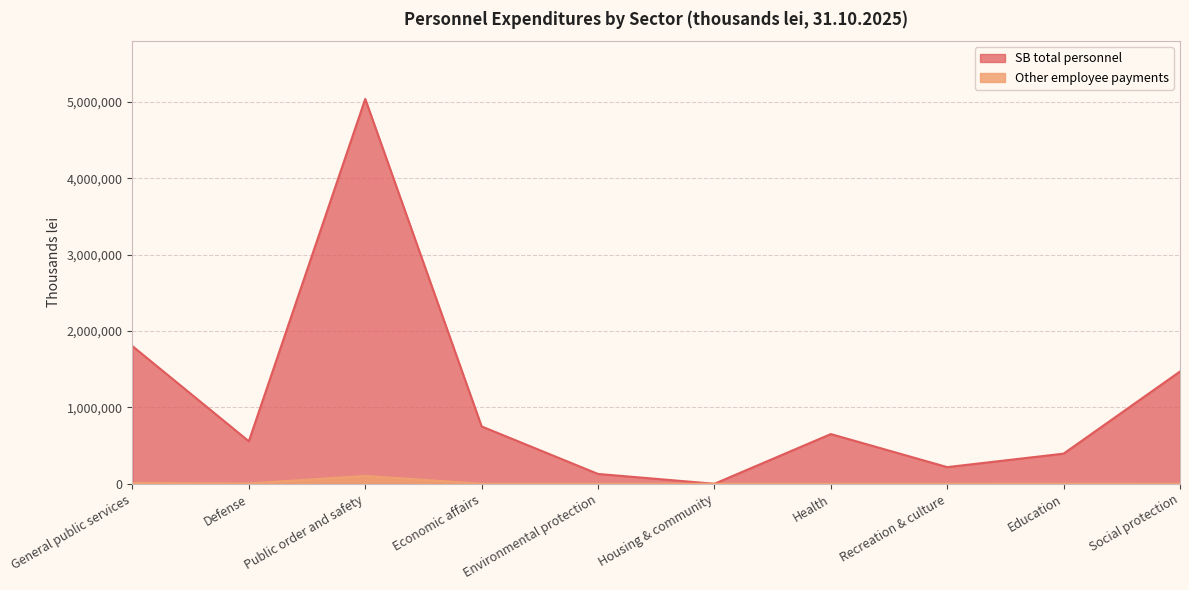

At how many categories does at least one series exceed 825536?

3